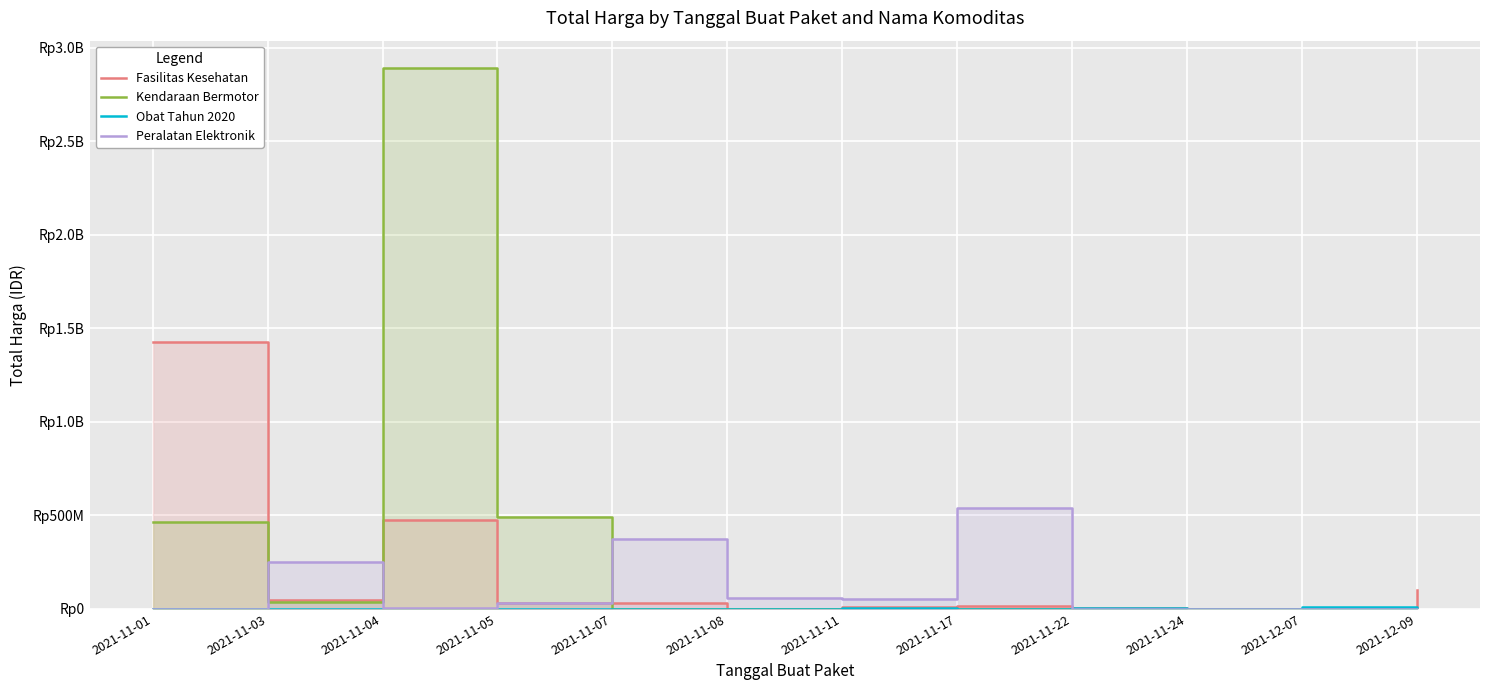

At which category does Obat Tahun 2020 reach its first local peak?

2021-11-11